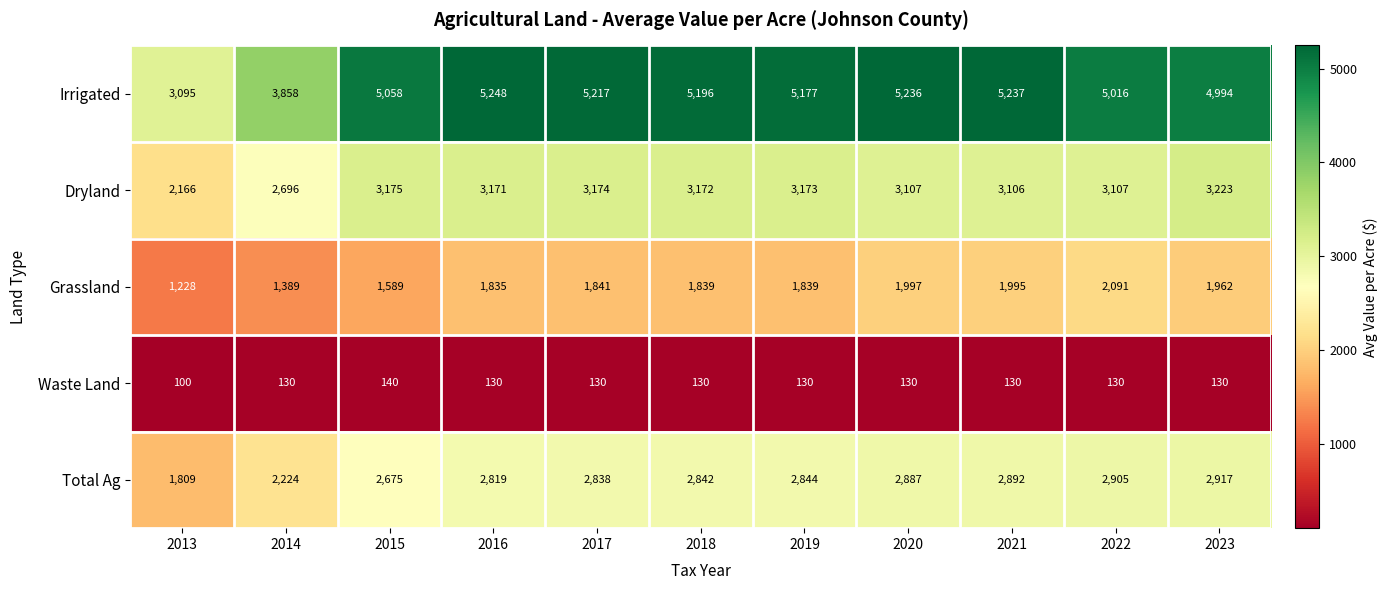

Count the number of data series in this chart.

5